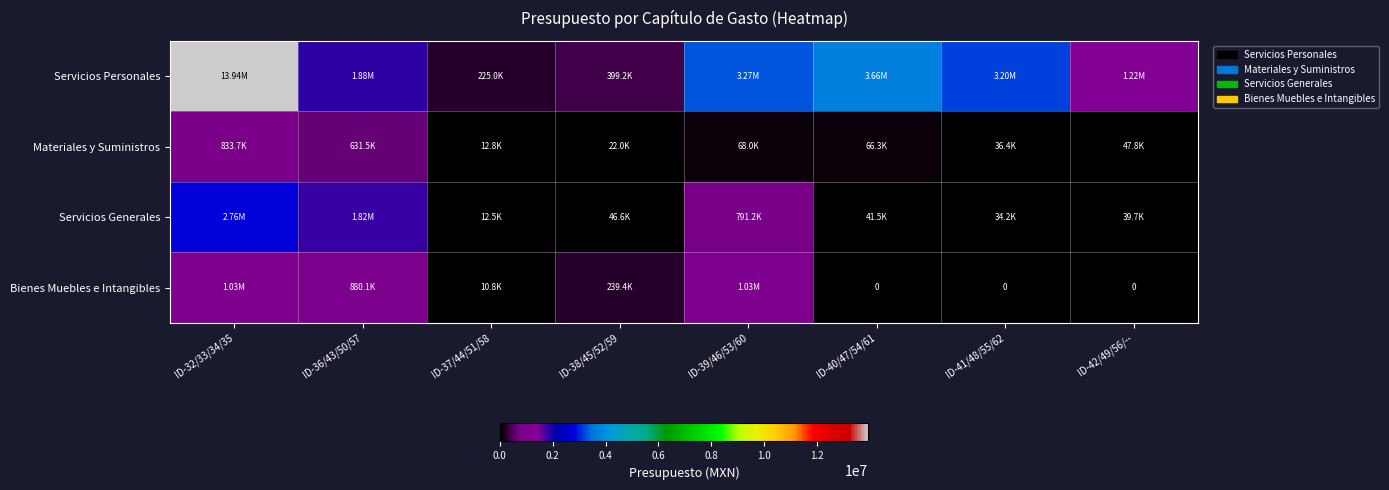

Where is Servicios Generales nearest to the value 1386948?

ID-36/43/50/57